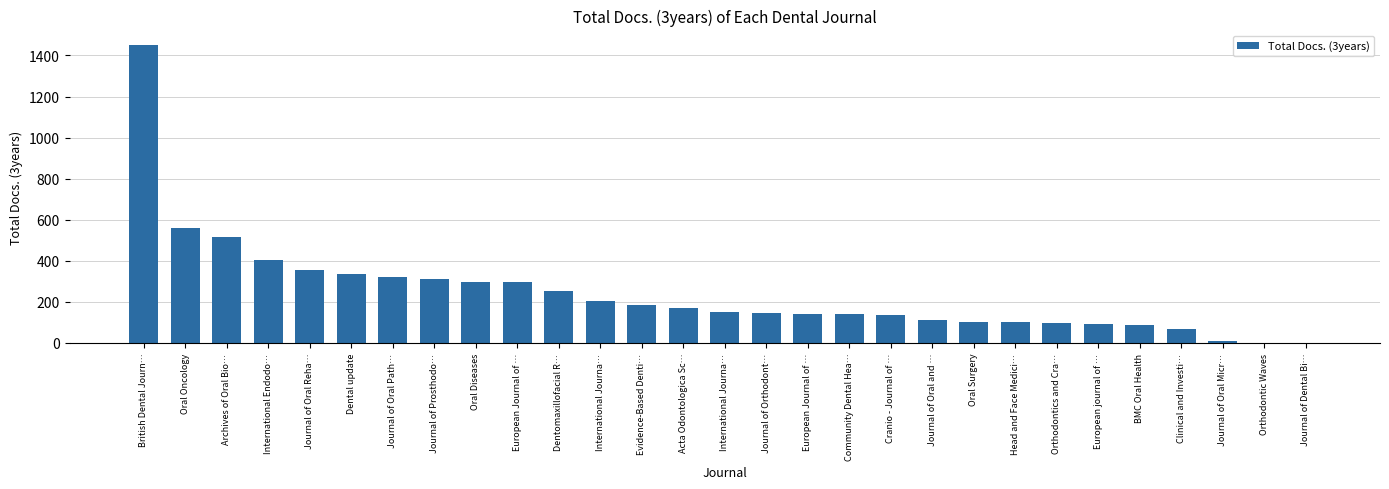

What is the difference between the second highest and minimum values?

558